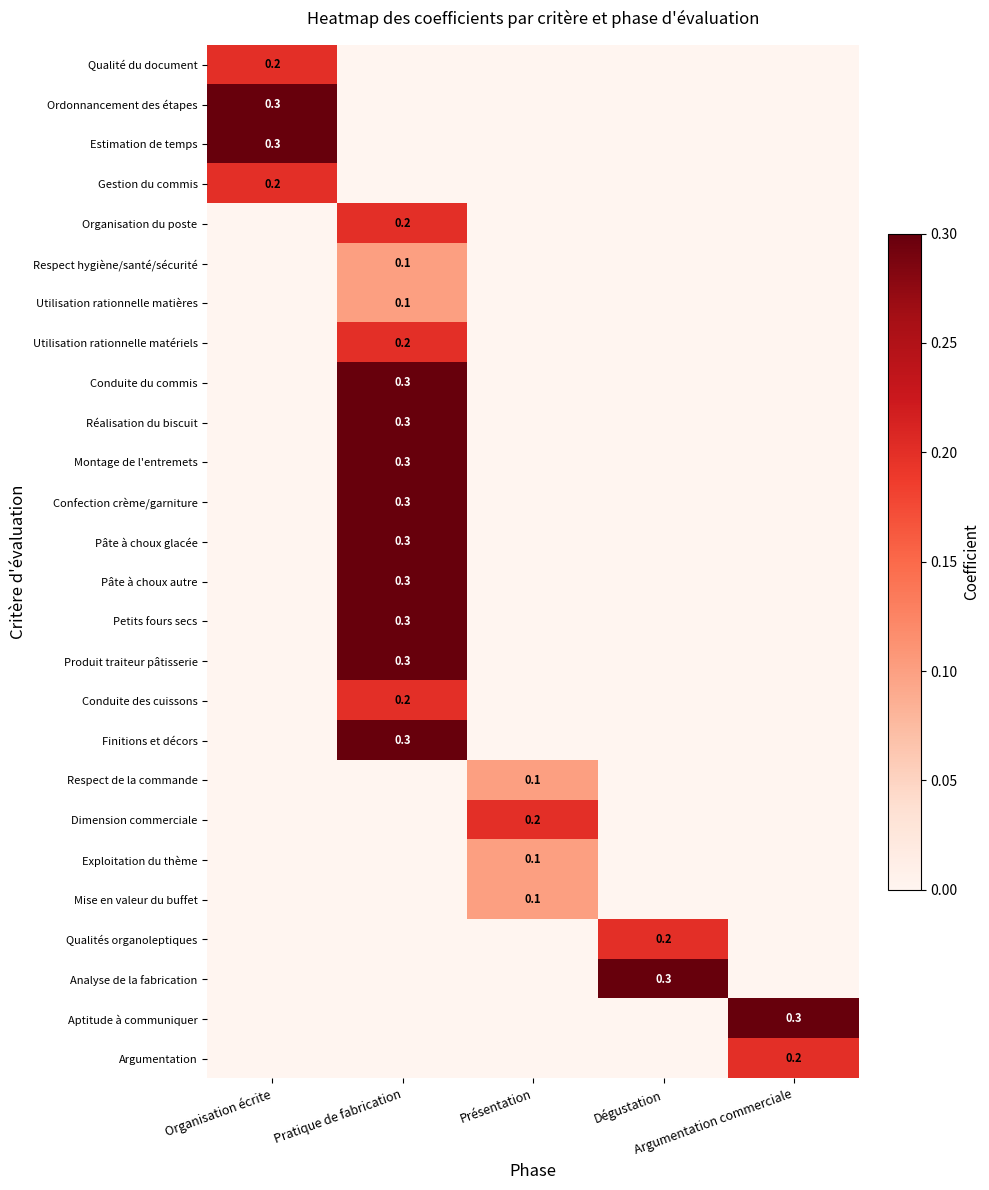

How many Exploitation du thème values are between 0 and 1?

5